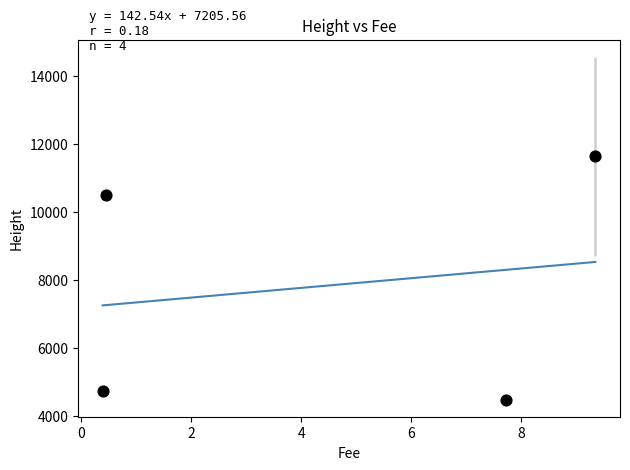

What Y value in the scatter plot is closest to 8066?

10512.0